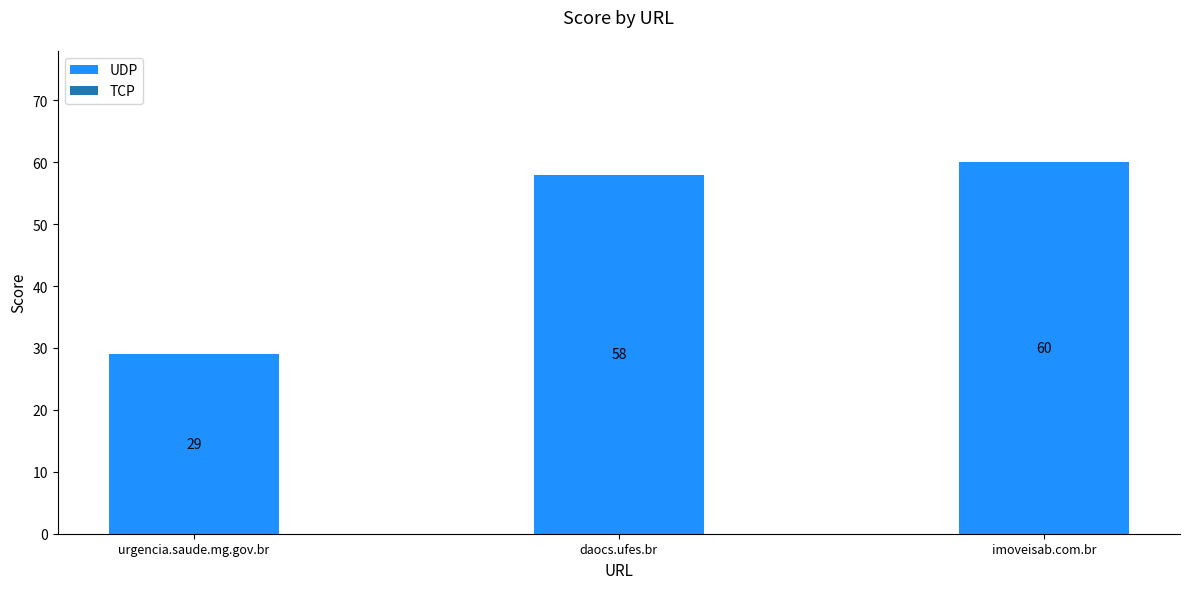

What position from the right is imoveisab.com.br?

1